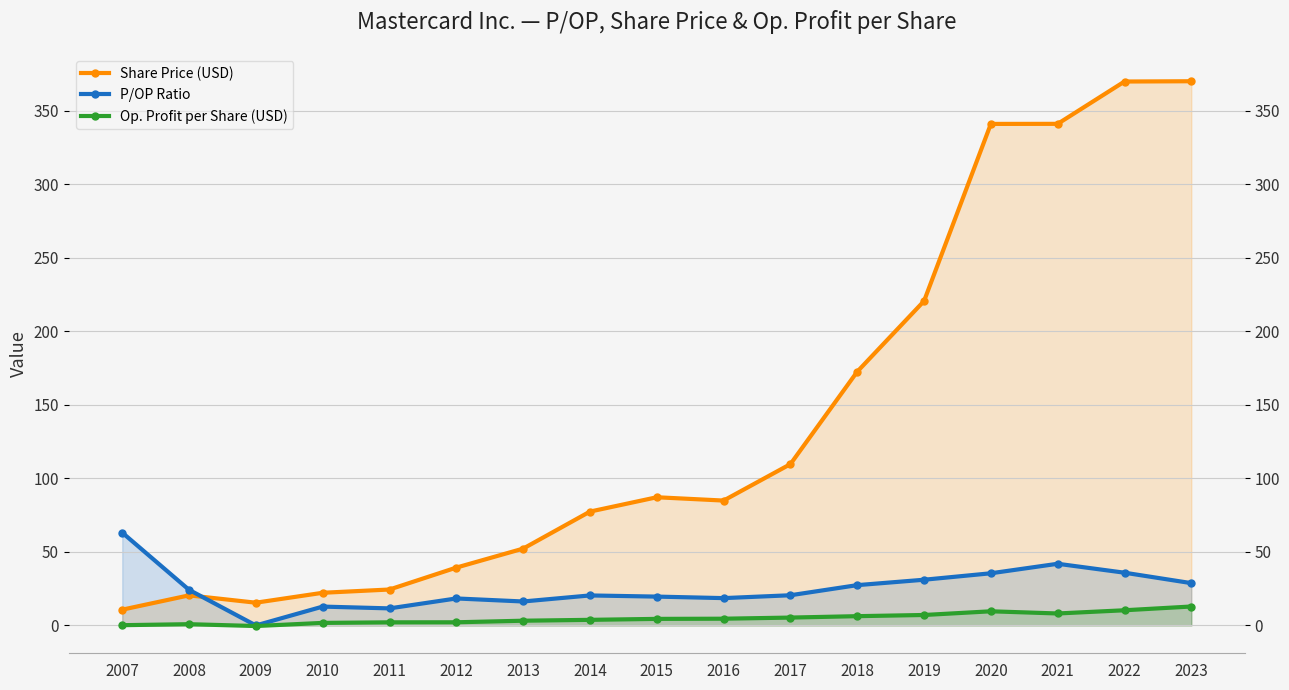

The value of Share Price (USD) at 2012 is 16.7. True or false?

False